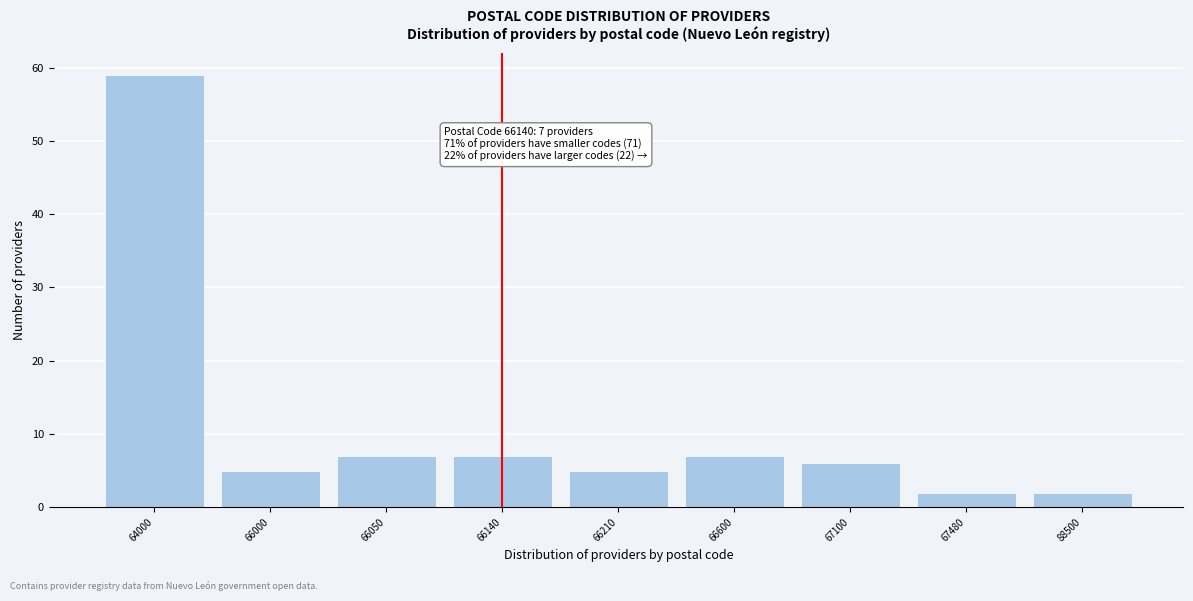

Reading left to right, what are all the values shown in this chart?

64000=59	66000=5	66050=7	66140=7	66210=5	66600=7	67100=6	67480=2	88500=2